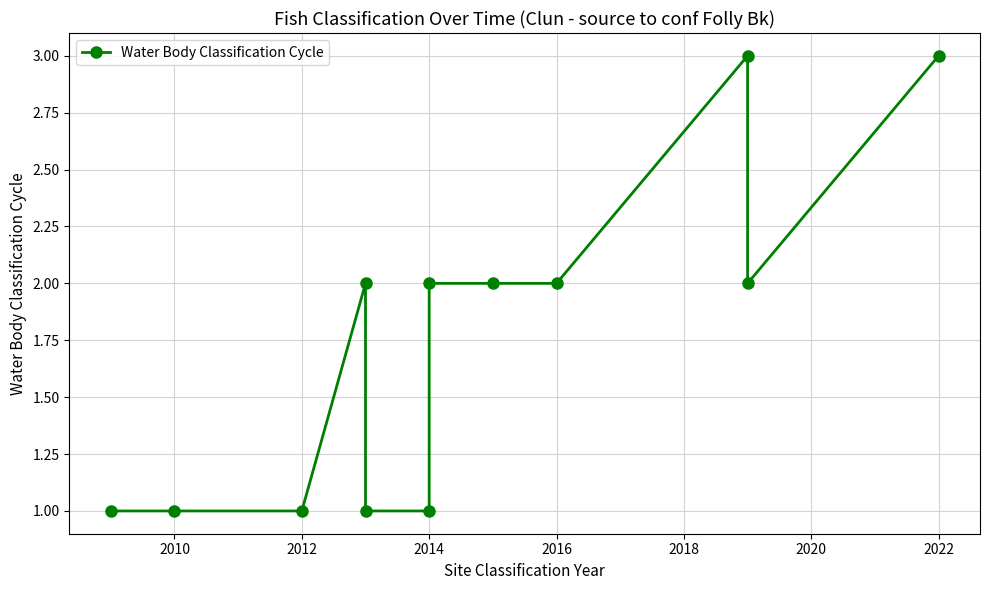

What is the smallest value displayed?

1